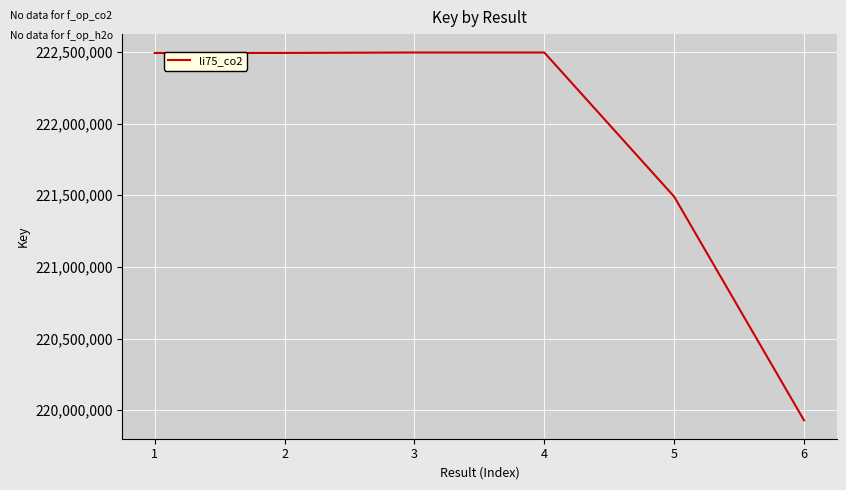

Is it true that the value at 2 is 222492869?

True